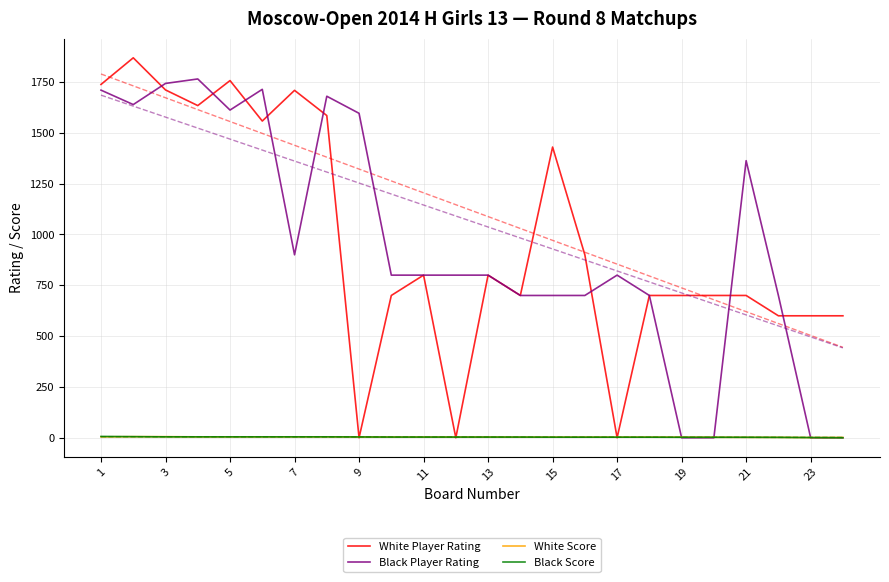

What are all the series names shown in the legend?

White Player Rating, Black Player Rating, White Score, Black Score